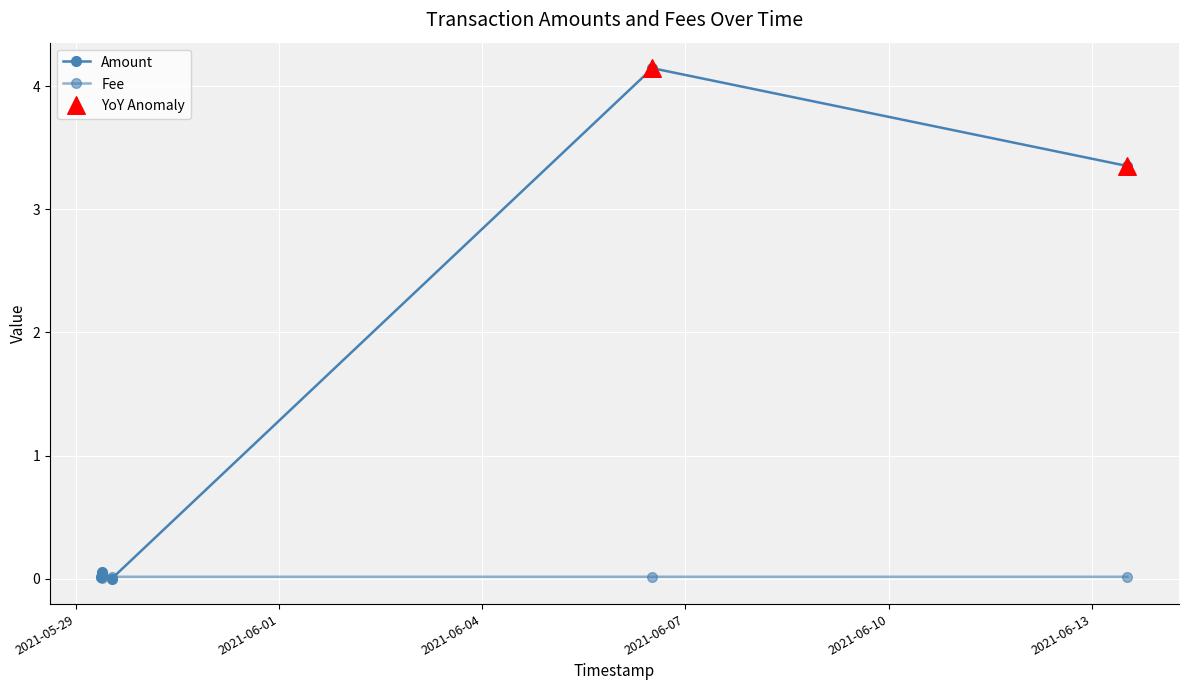

Which series has the largest total across all categories?

Amount